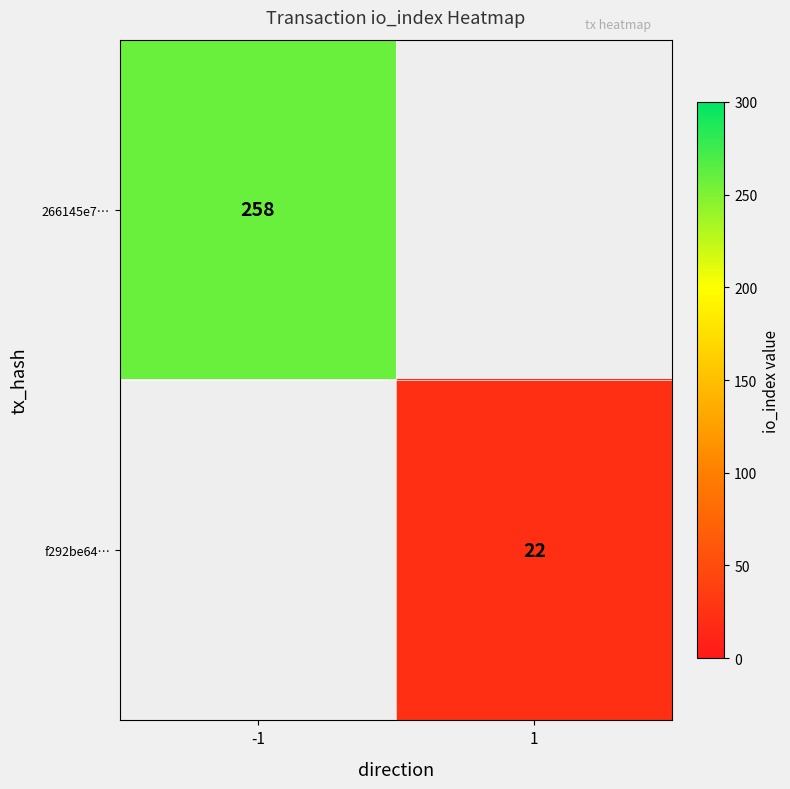

Which category has the highest value in the 266145e7… series?

-1